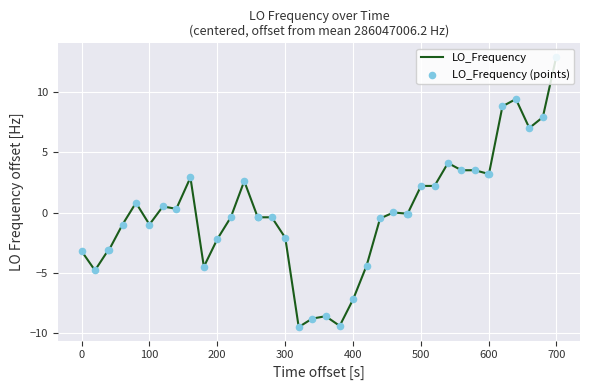

What is the minimum value shown in the chart?

-9.5